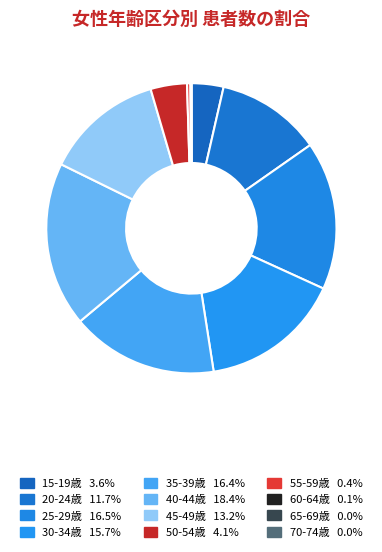

To the nearest percent, what is the combined percentage of 45-49歳 and 40-44歳?

32%